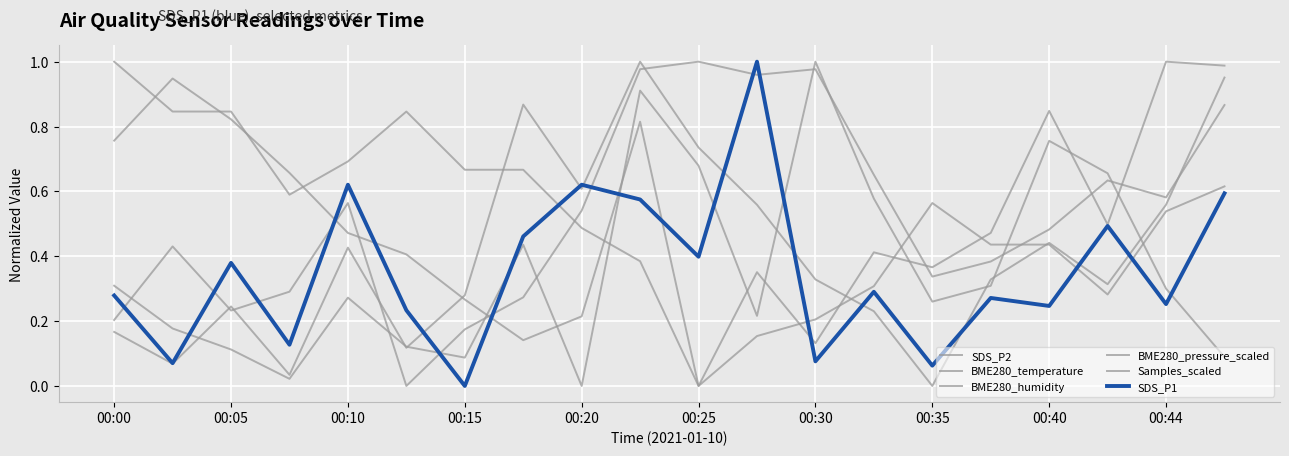

How many categories are shown in the chart?

20